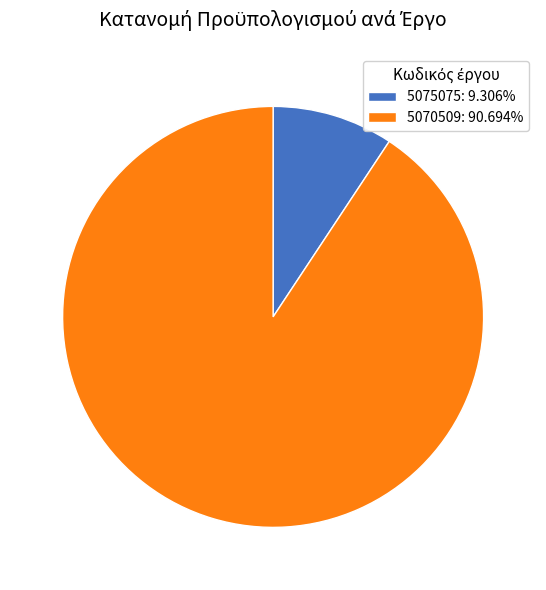

What is the ratio of the value at 5070509: 90.694% to the value at 5075075: 9.306%?

9.7